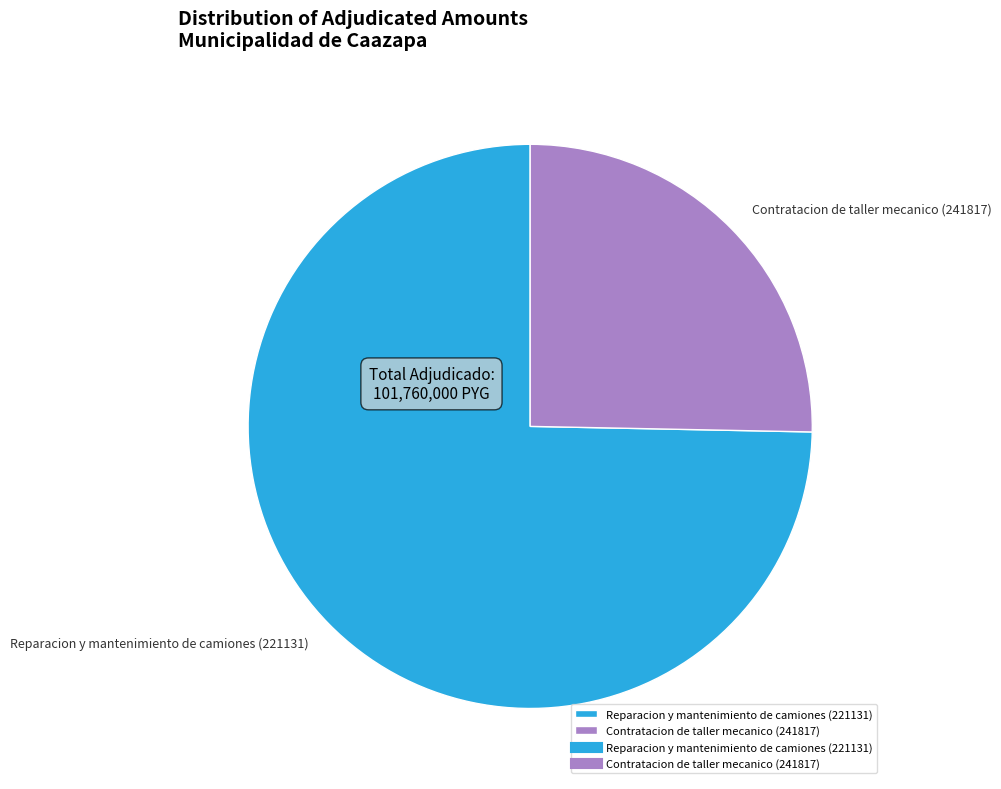

Which slice is the largest?

Reparacion y mantenimiento de camiones (221131)